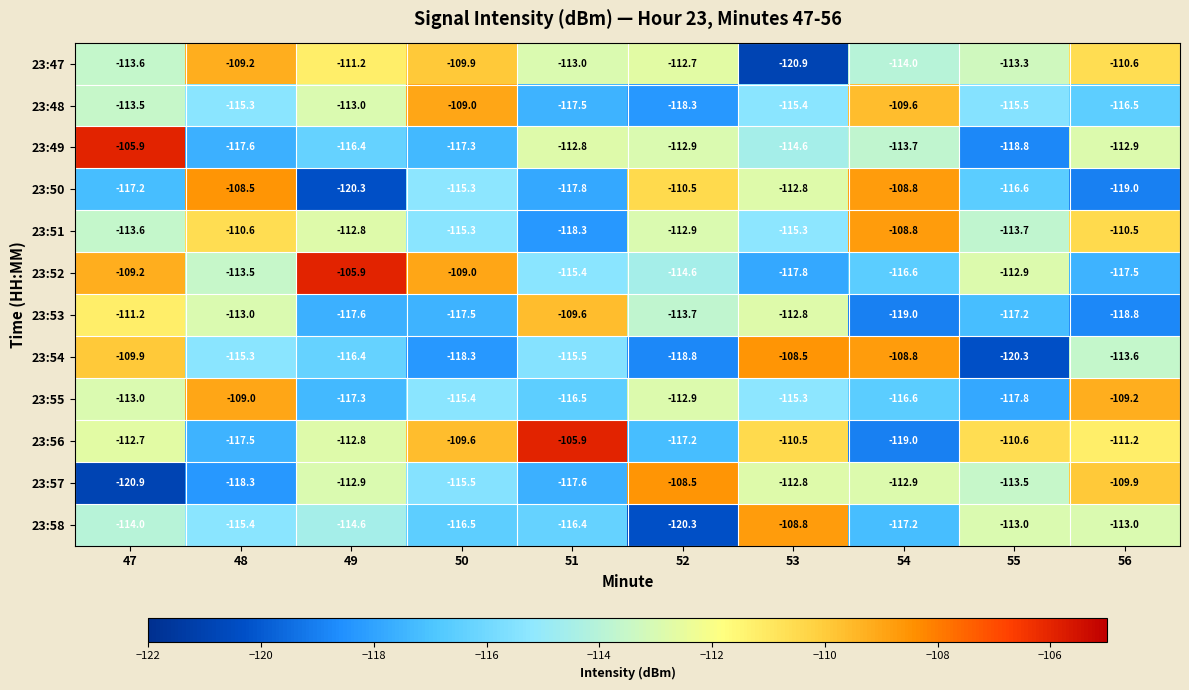

True or false: 23:47 has a value of -42.5 at 51.

False